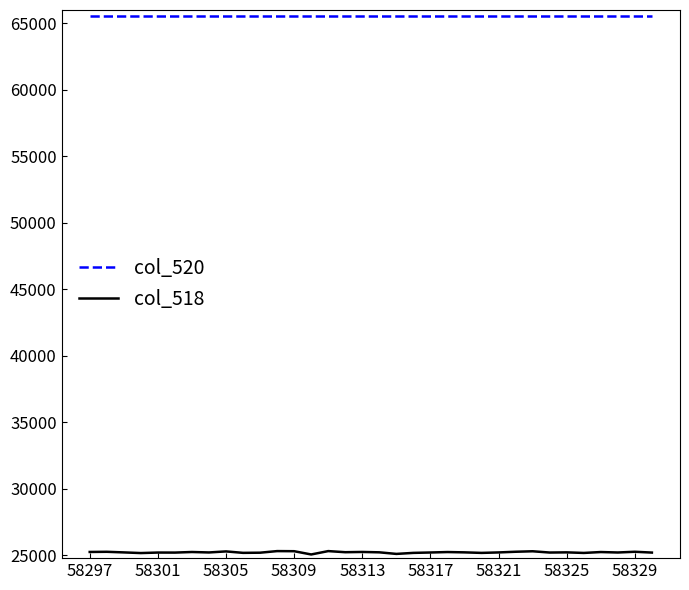

Rank the series by their average value, from highest to lowest.

col_520, col_518